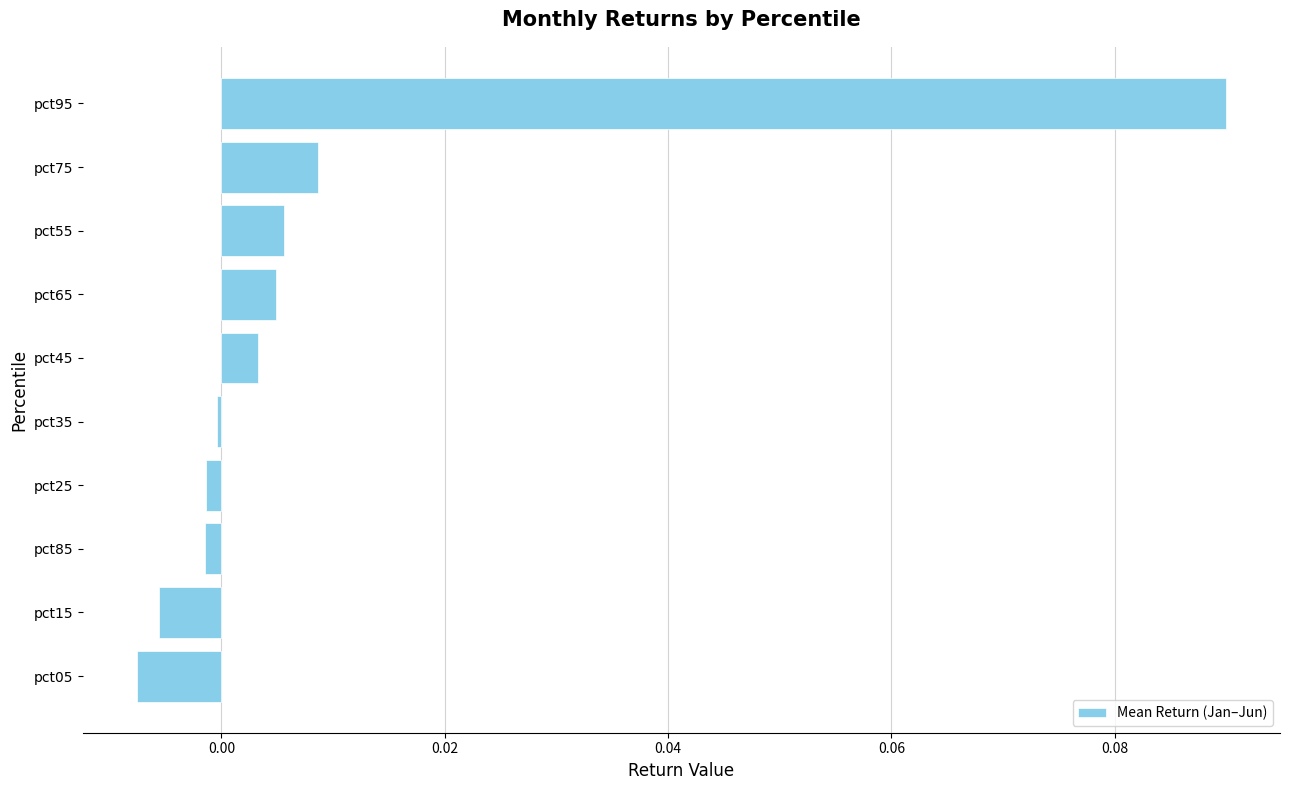

What position from the top is pct05?

10